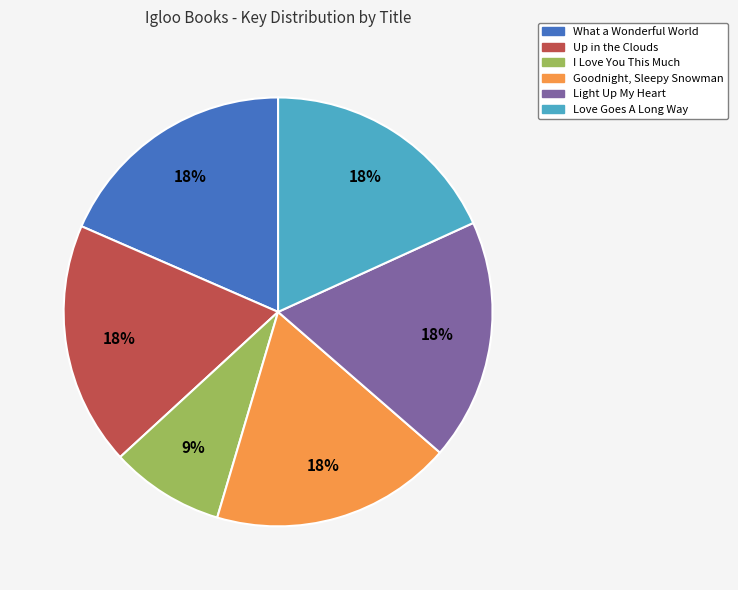

What is the ratio of the value at Goodnight, Sleepy Snowman to the value at What a Wonderful World?

1.0